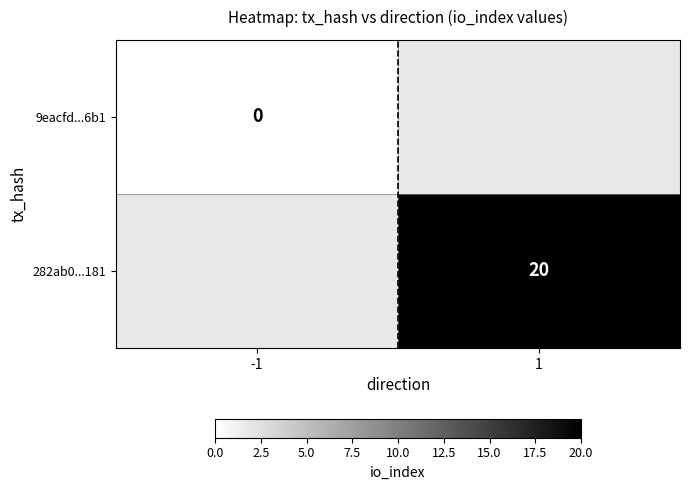

Is the value of 9eacfd...6b1 at -1 greater than the value of 282ab0...181 at 1?

No